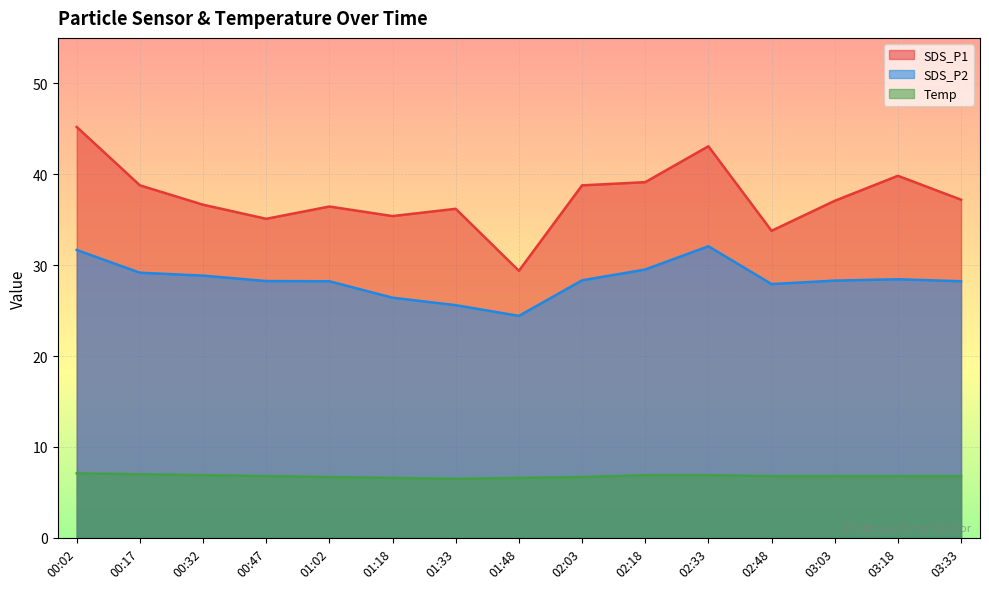

Where is the first local minimum for Temp?

01:33